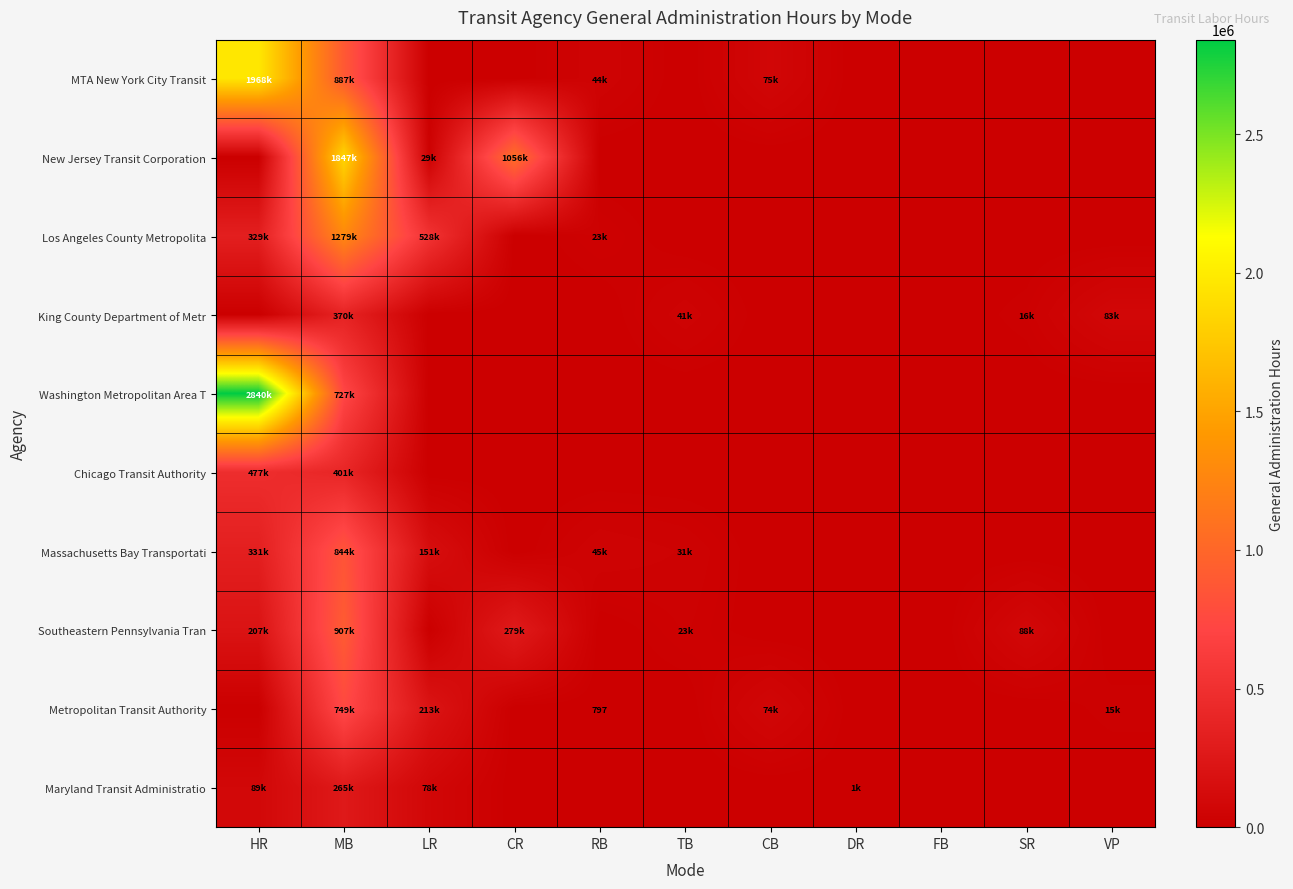

Read the Chicago Transit Authority value at HR, to the nearest 10.

477100